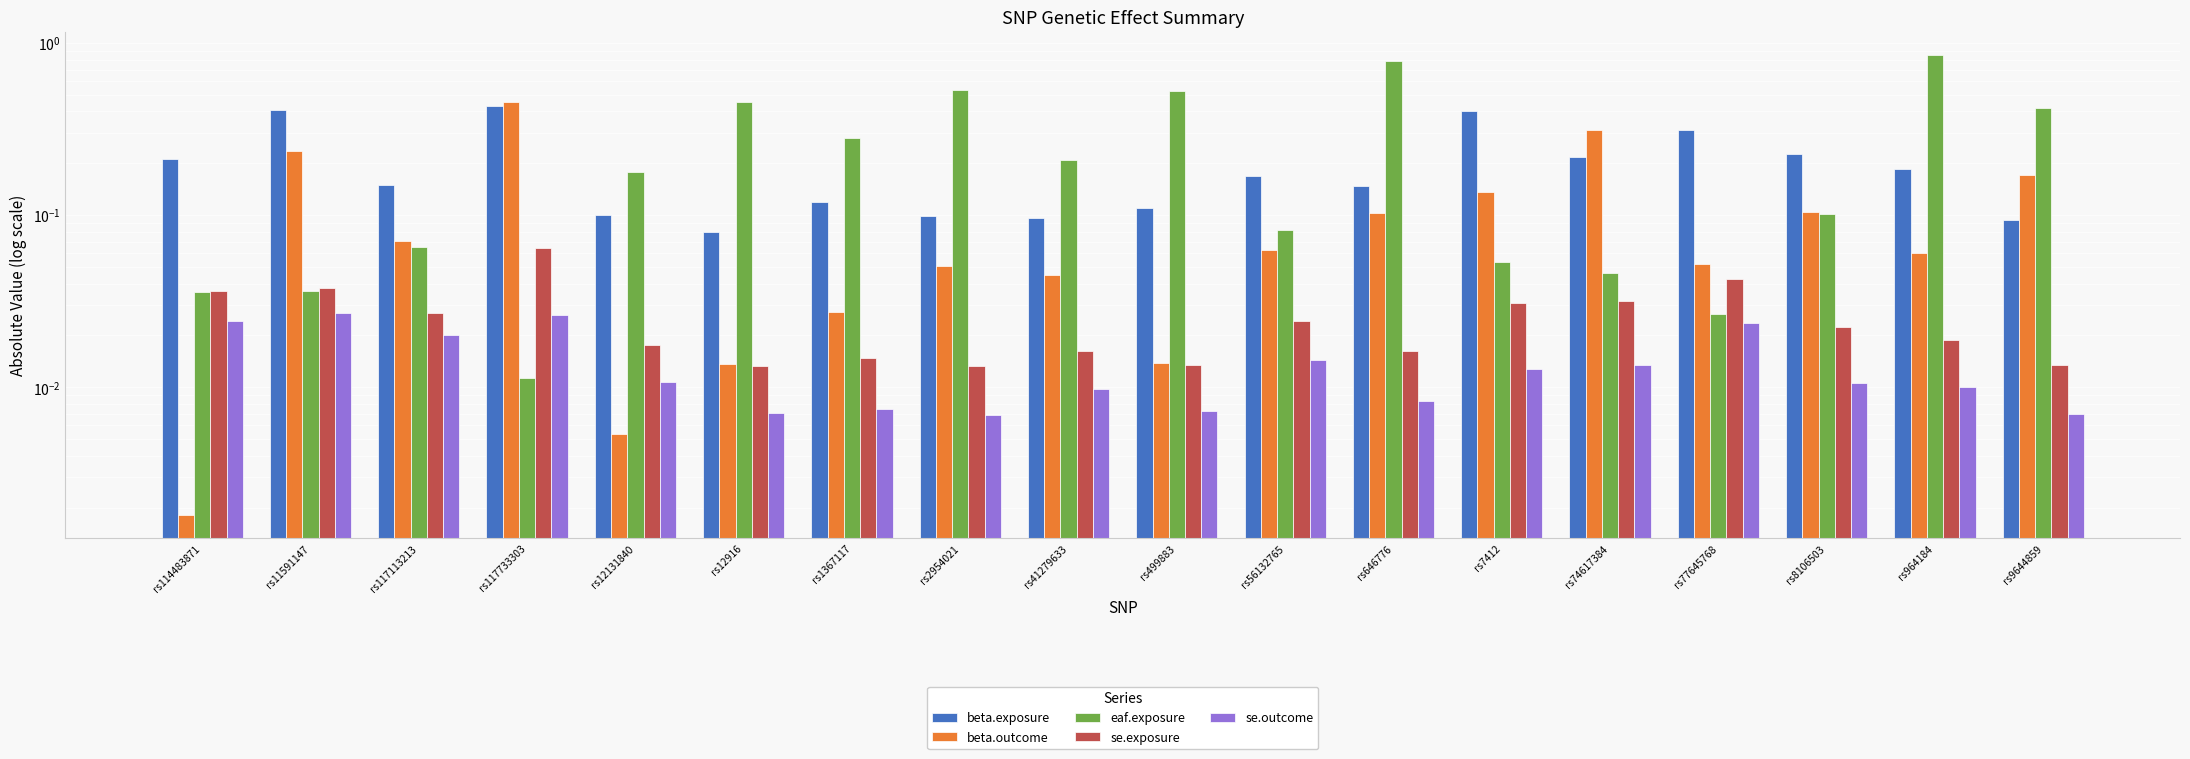

At which label does se.outcome reach its minimum?

rs2954021